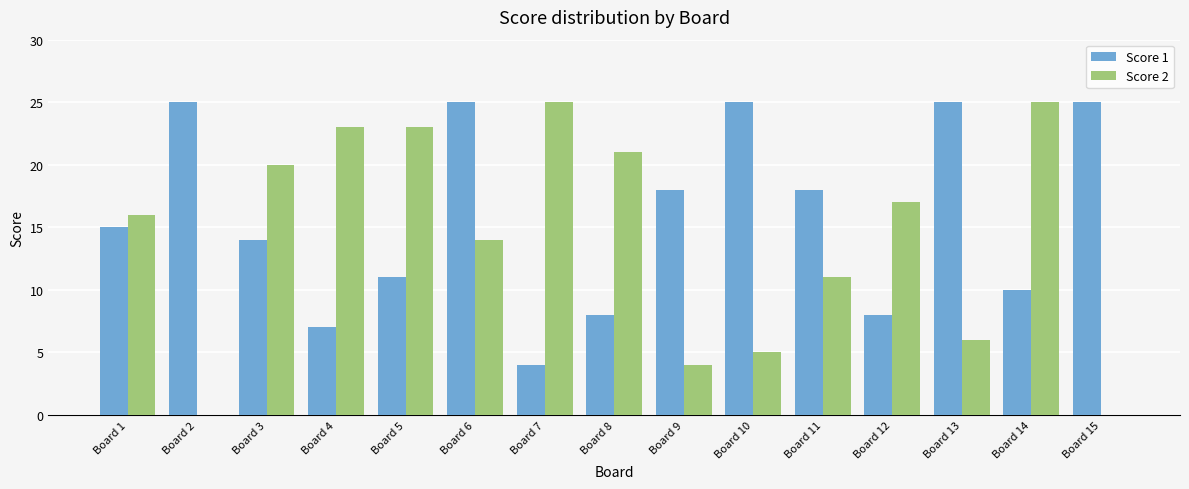

Reading left to right, transcribe all the data shown in this chart.

Score 1: 15	25	14	7	11	25	4	8	18	25	18	8	25	10	25
Score 2: 16	0	20	23	23	14	25	21	4	5	11	17	6	25	0